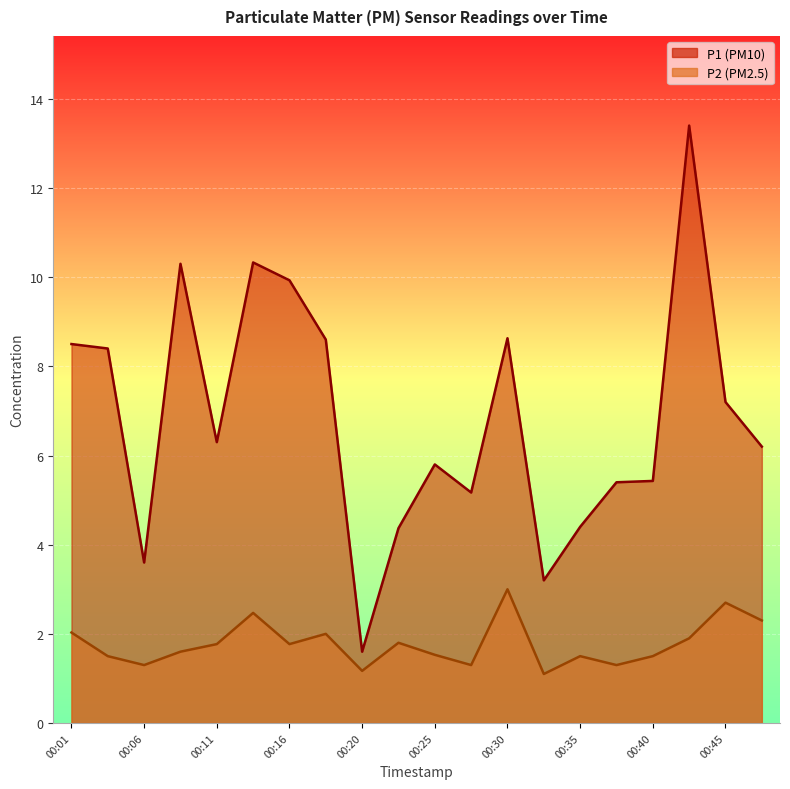

Reading left to right, extract all data points from this chart.

P1: 8.5	8.4	3.6	10.3	6.3	10.3	9.9	8.6	1.6	4.4	5.8	5.2	8.6	3.2	4.4	5.4	5.4	13.4	7.2	6.2
P2: 2.0	1.5	1.3	1.6	1.8	2.5	1.8	2.0	1.2	1.8	1.5	1.3	3.0	1.1	1.5	1.3	1.5	1.9	2.7	2.3